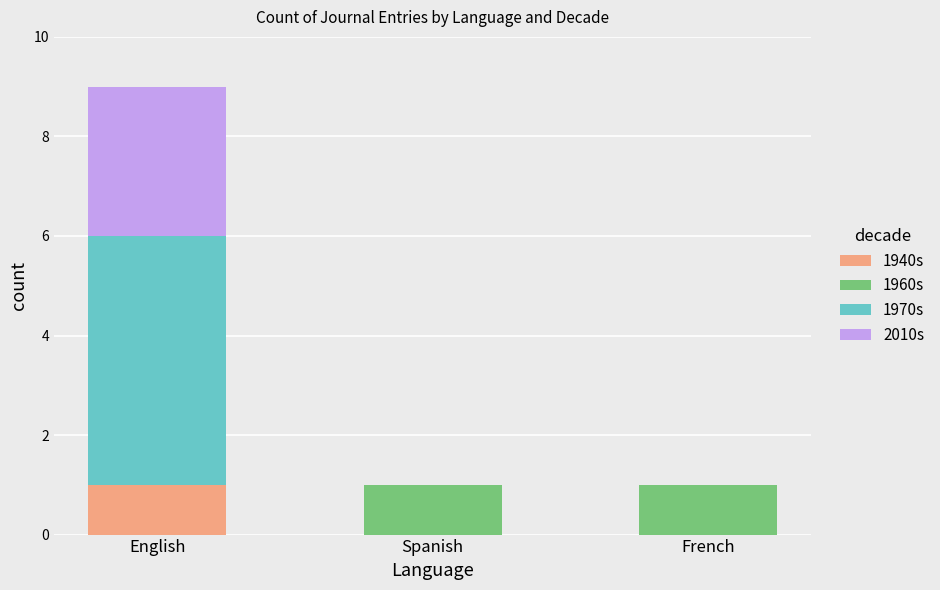

True or false: 1940s has a value of 0 at French.

True